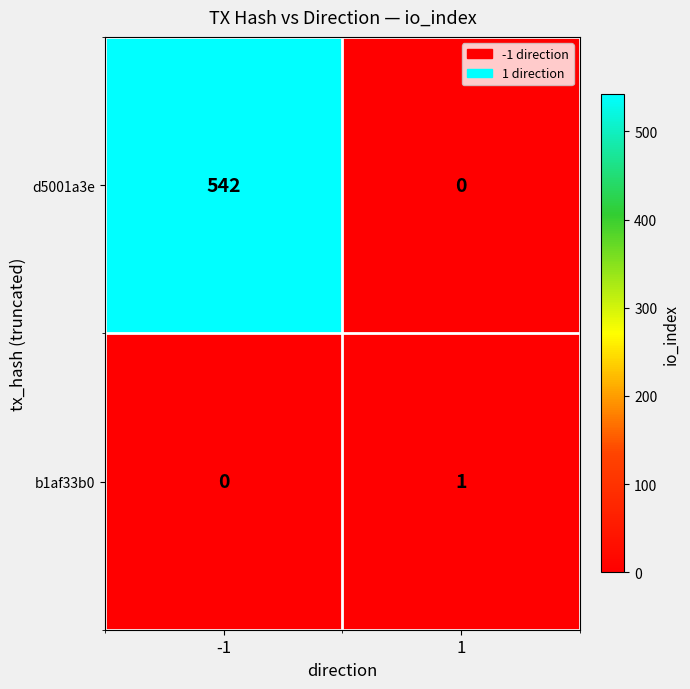

Reading right to left, extract all data points from this chart.

d5001a3e: 0	542
b1af33b0: 1	0